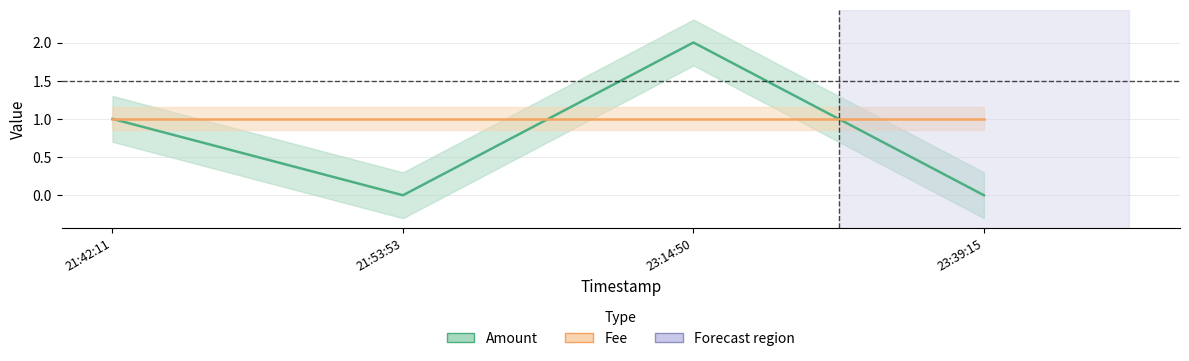

Reading left to right, what are all the values shown in this chart?

1	0	2	0